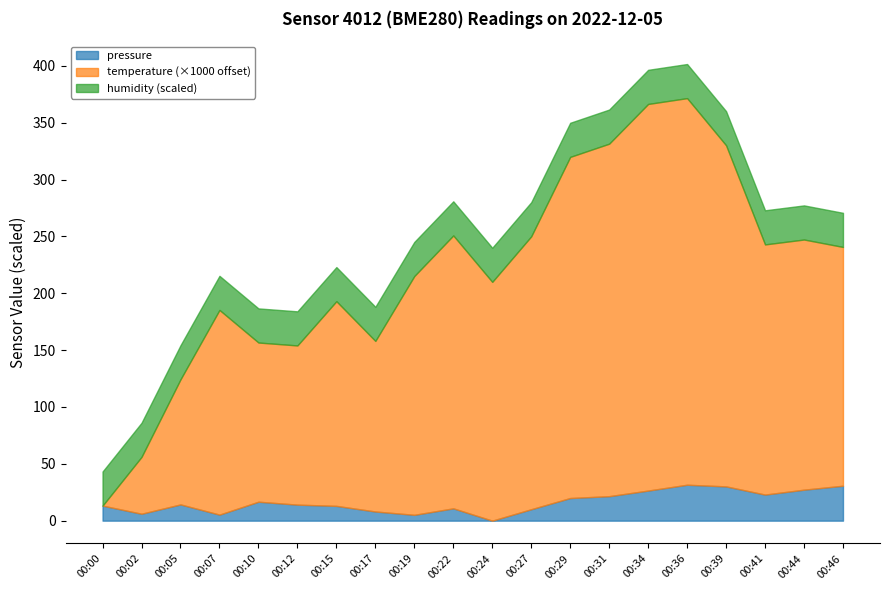

At which label does pressure reach its minimum?

00:24